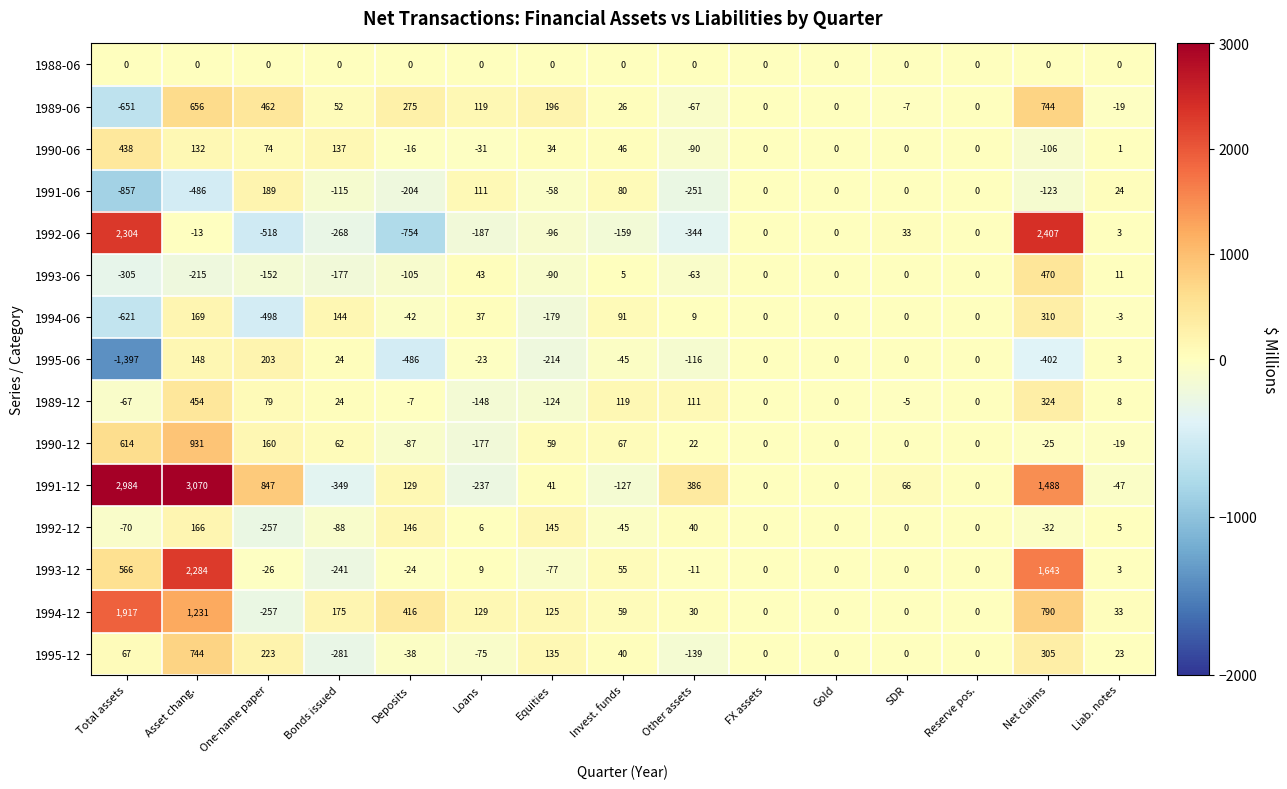

The 1993-06 series shows -105 at Deposits. True or false?

True